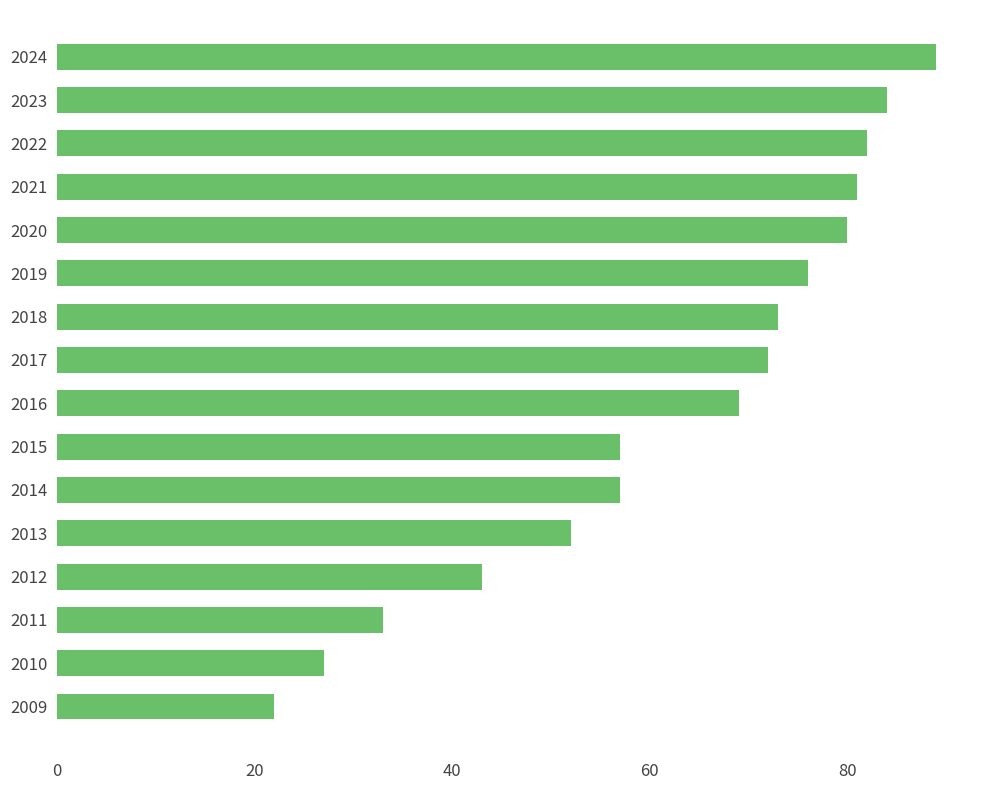

Reading bottom to top, extract all data points from this chart.

22	27	33	43	52	57	57	69	72	73	76	80	81	82	84	89